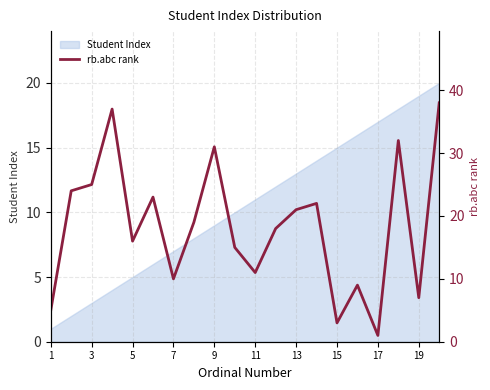

True or false: Student Index has a value of 19 at 19.

True